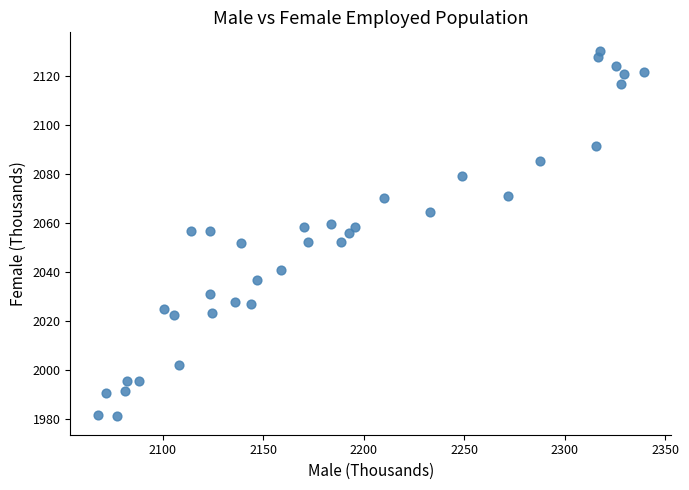

What is the range of Y values (max minus min)?

149.3